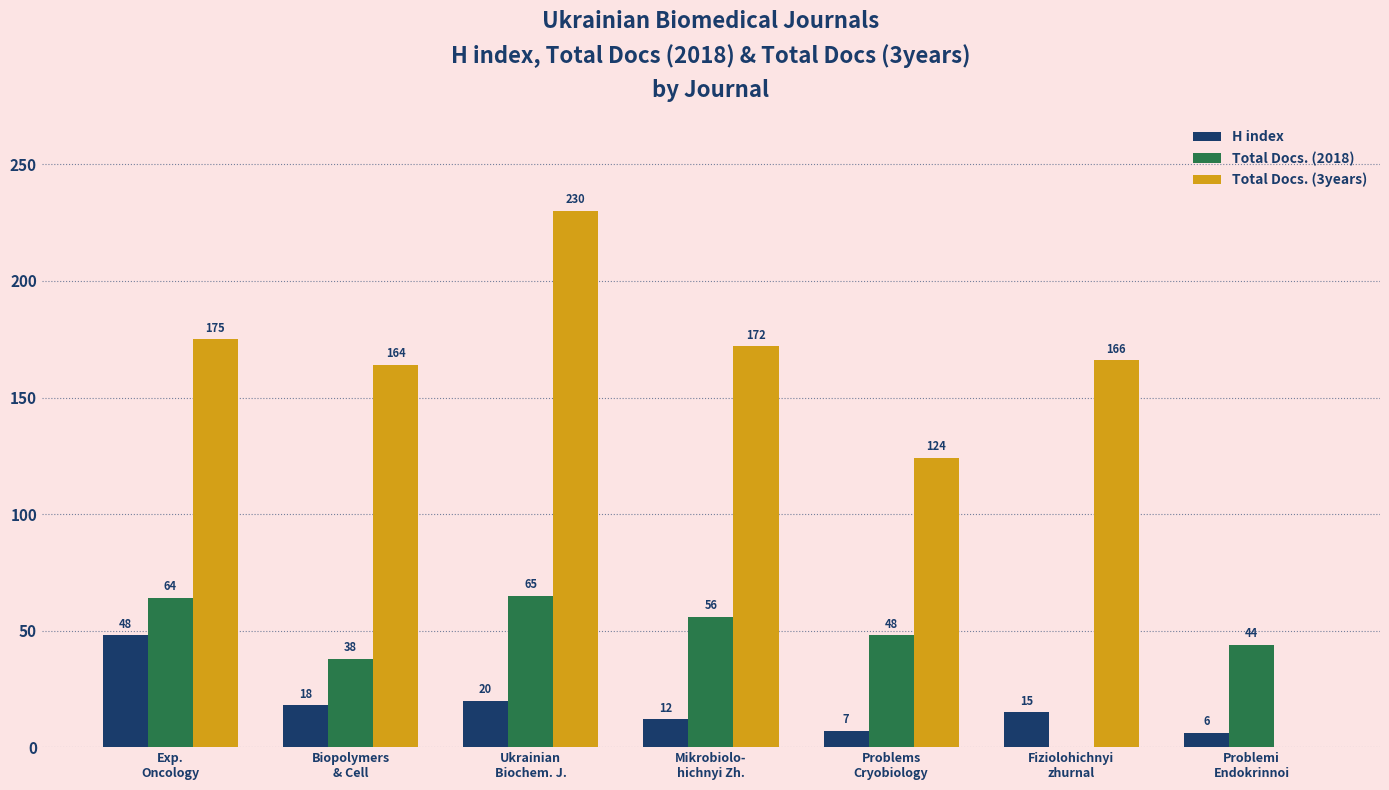

Reading left to right, transcribe all the data shown in this chart.

H index: Exp.
Oncology=48	Biopolymers
& Cell=18	Ukrainian
Biochem. J.=20	Mikrobiolo-
hichnyi Zh.=12	Problems
Cryobiology=7	Fiziolohichnyi
zhurnal=15	Problemi
Endokrinnoi=6
Total Docs. (2018): Exp.
Oncology=64	Biopolymers
& Cell=38	Ukrainian
Biochem. J.=65	Mikrobiolo-
hichnyi Zh.=56	Problems
Cryobiology=48	Fiziolohichnyi
zhurnal=0	Problemi
Endokrinnoi=44
Total Docs. (3years): Exp.
Oncology=175	Biopolymers
& Cell=164	Ukrainian
Biochem. J.=230	Mikrobiolo-
hichnyi Zh.=172	Problems
Cryobiology=124	Fiziolohichnyi
zhurnal=166	Problemi
Endokrinnoi=0